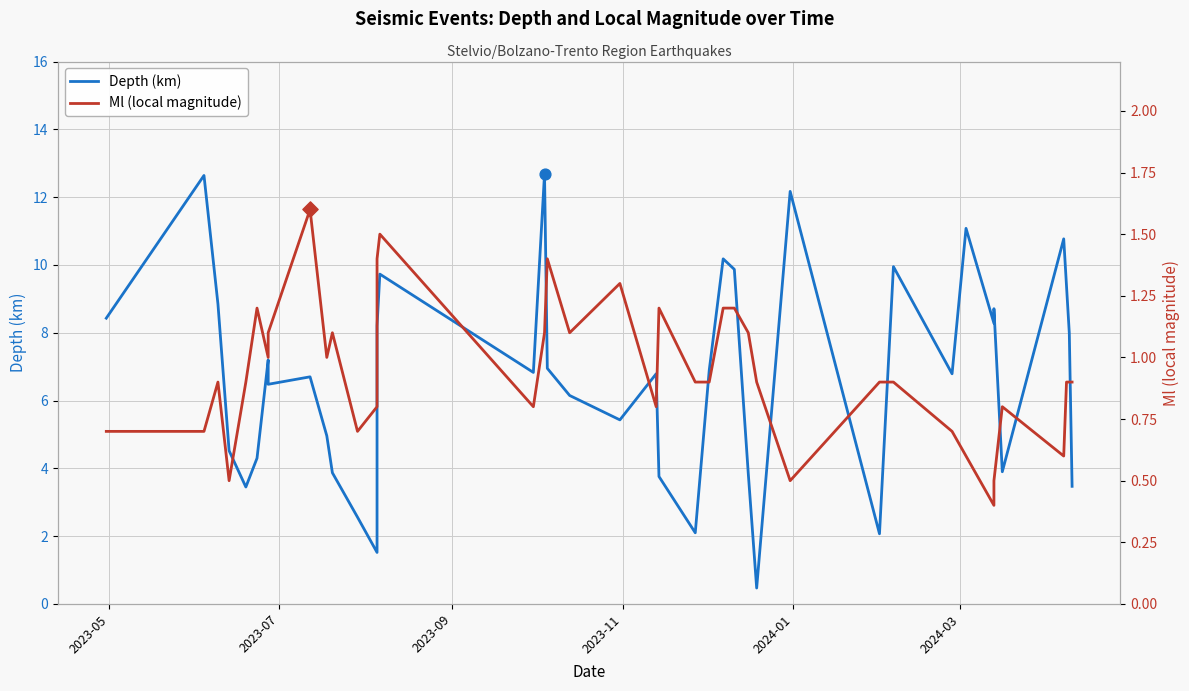

At how many categories does at least one series exceed 5?

26